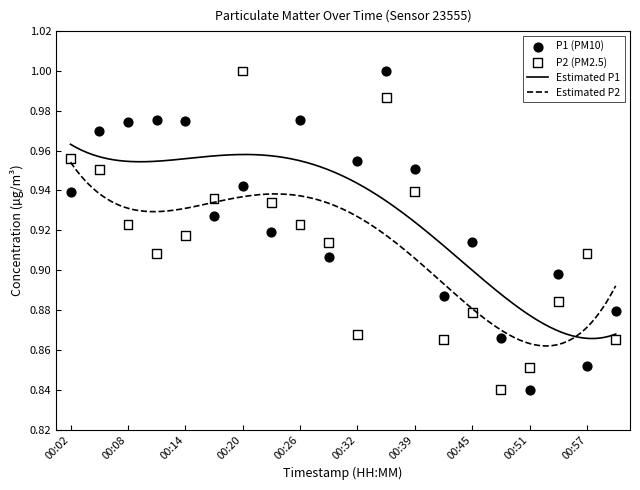

Which series has the largest total across all categories?

P1